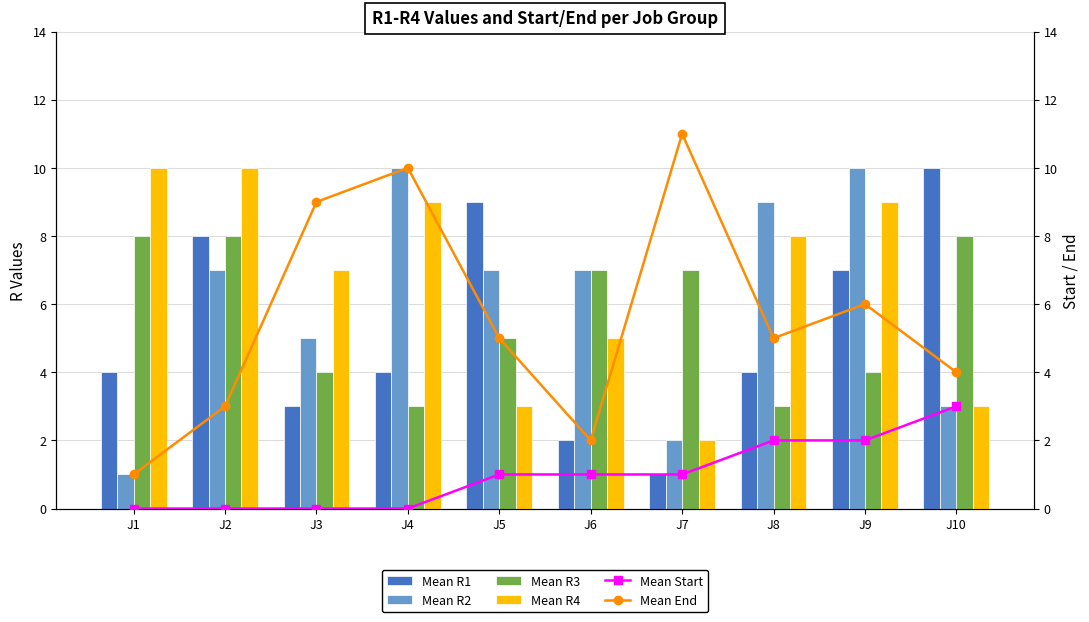

Read the Mean R1 value at J1.

4